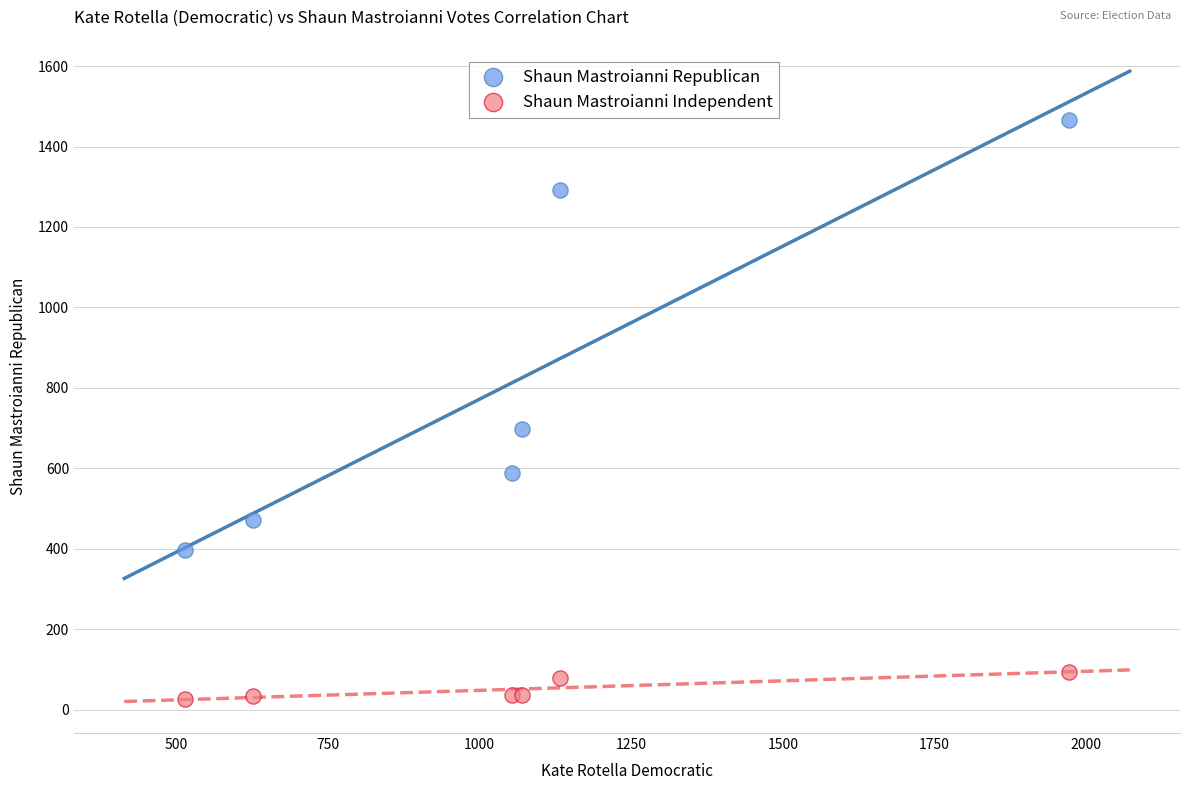

Which series has the largest Y range (max minus min)?

Shaun Mastroianni Republican